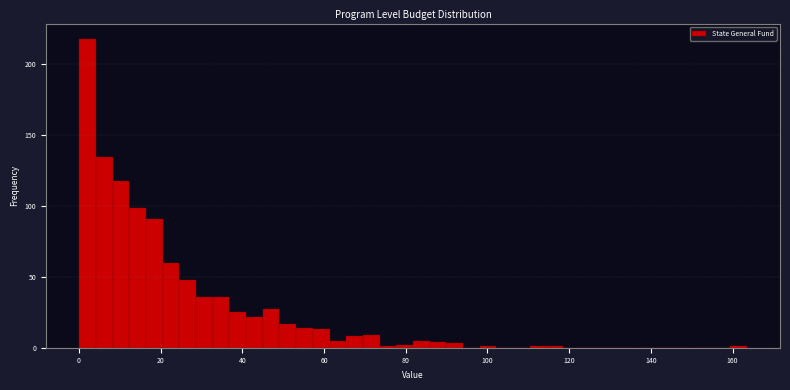

Around what value on the x-axis is the tallest bar? Give the approximate position of its centre, as read against the axis.

2